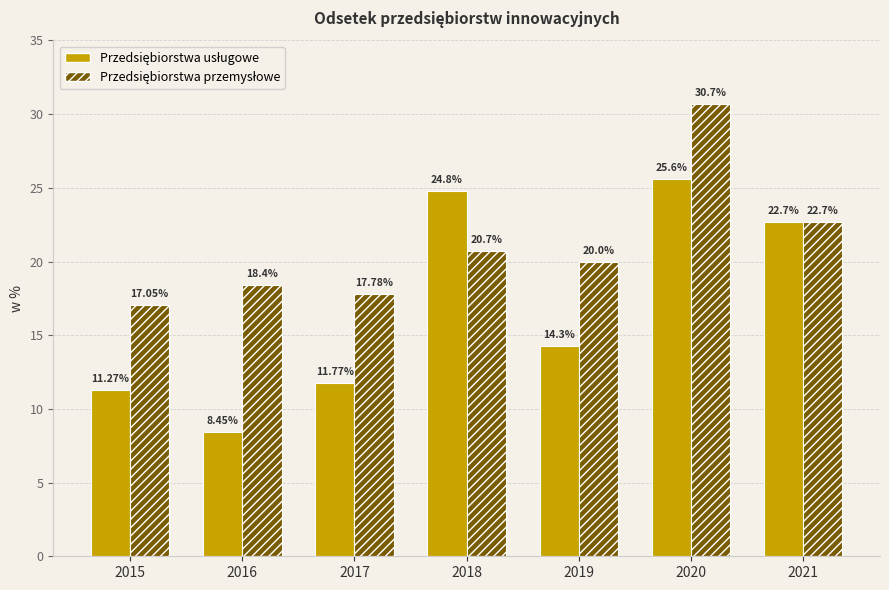

What is the total value across all series at 2019?

34.3